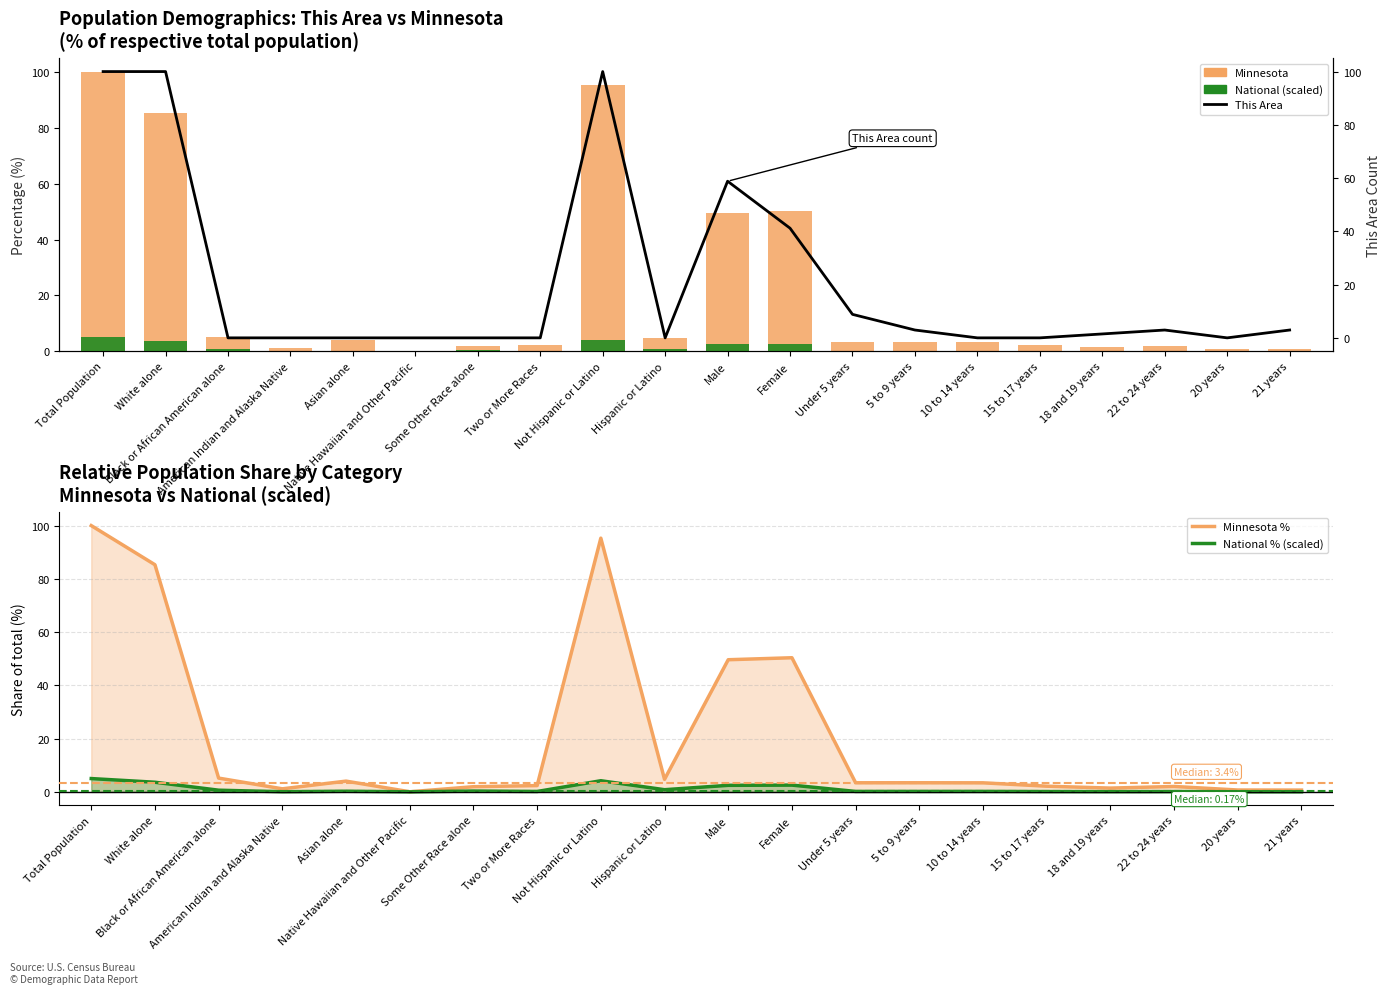

Is it true that Minnesota equals 5.2 at Black or African American alone?

True